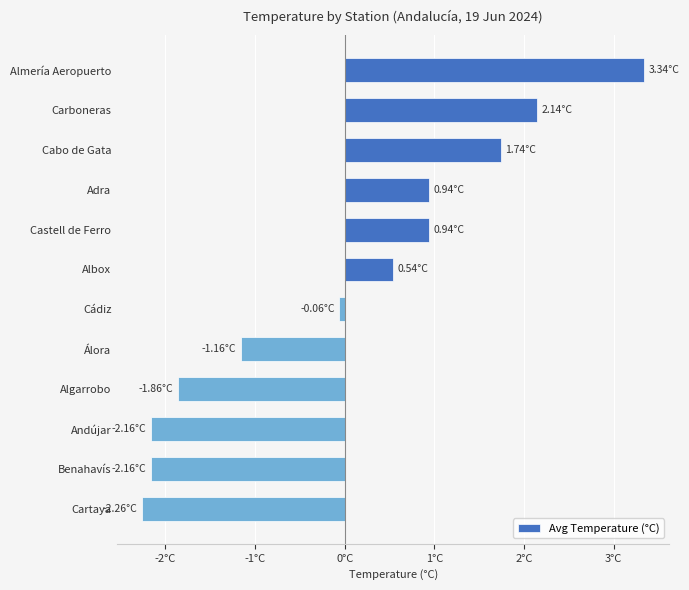

Are the bars horizontal?

Yes